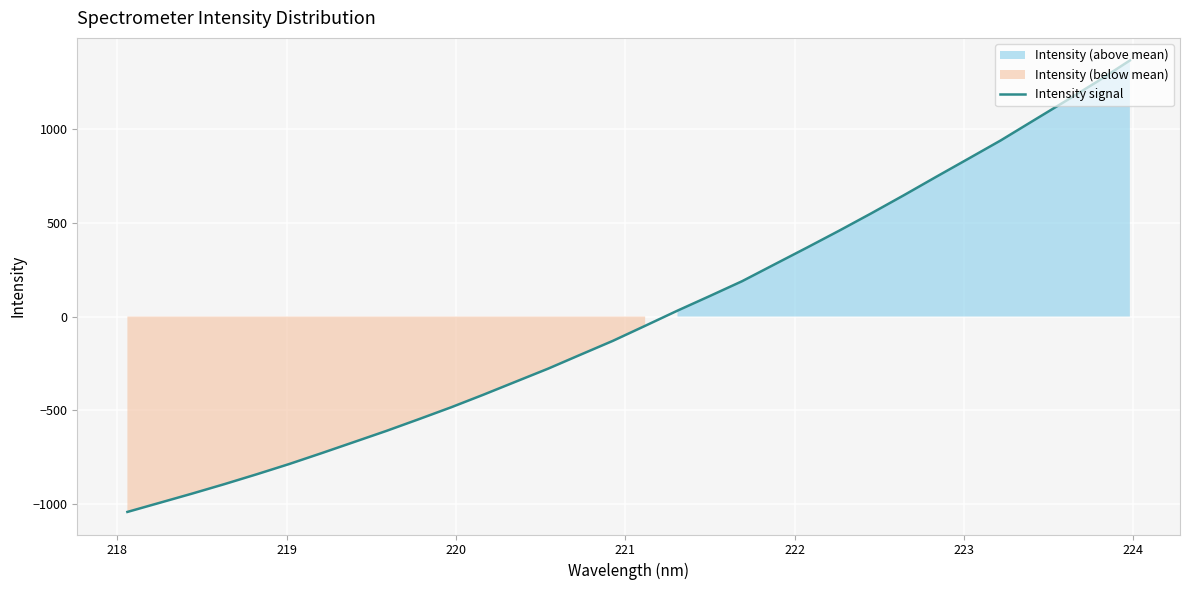

What is the highest value of the Intensity signal series?

1367.7